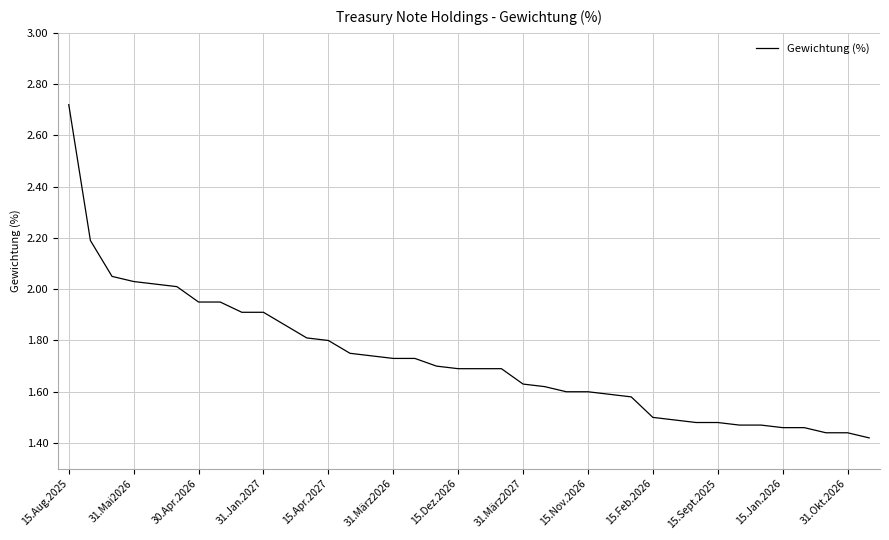

What is the sum of all values?

65.7